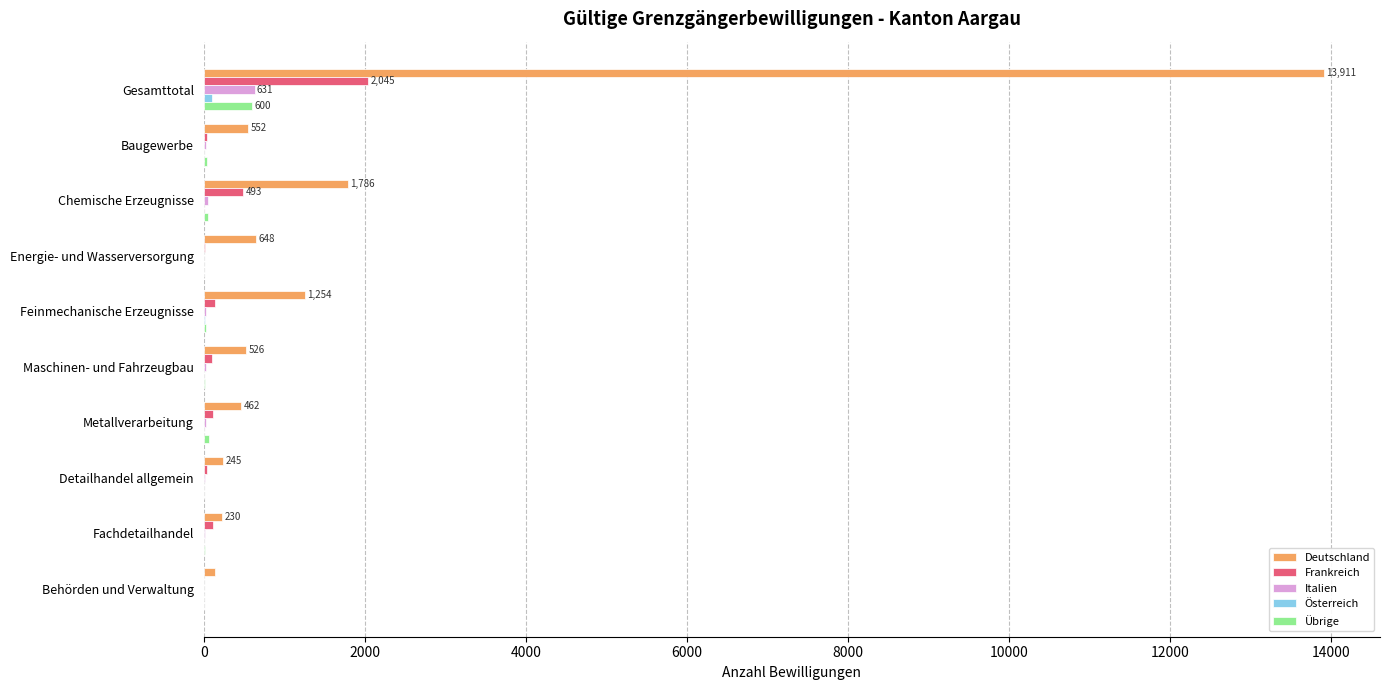

Which category has the highest value in the Italien series?

Gesamttotal